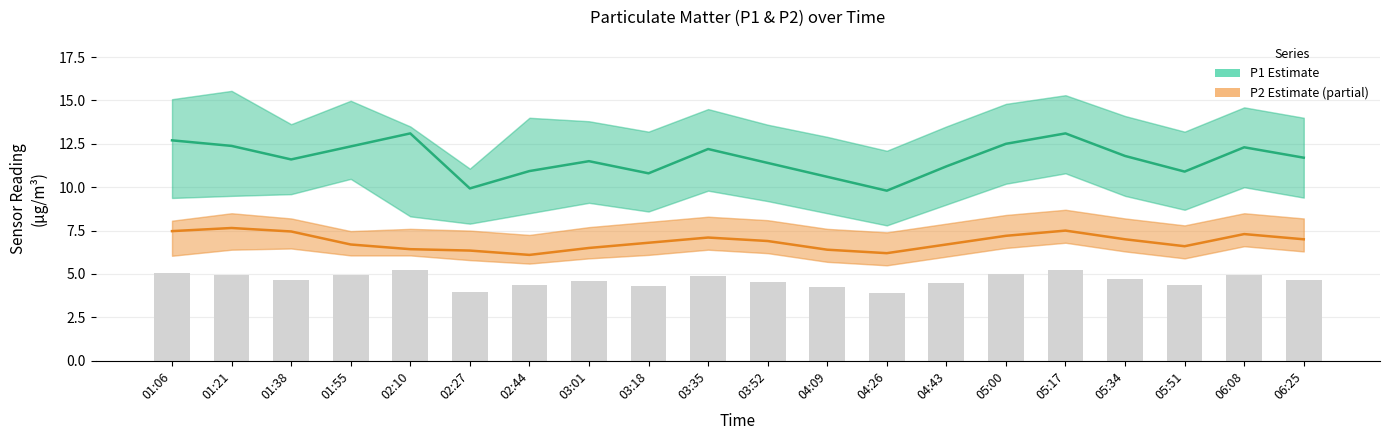

List the series in order of their peak value, lowest first.

P2 (Estimate partial), P1 (Estimate)